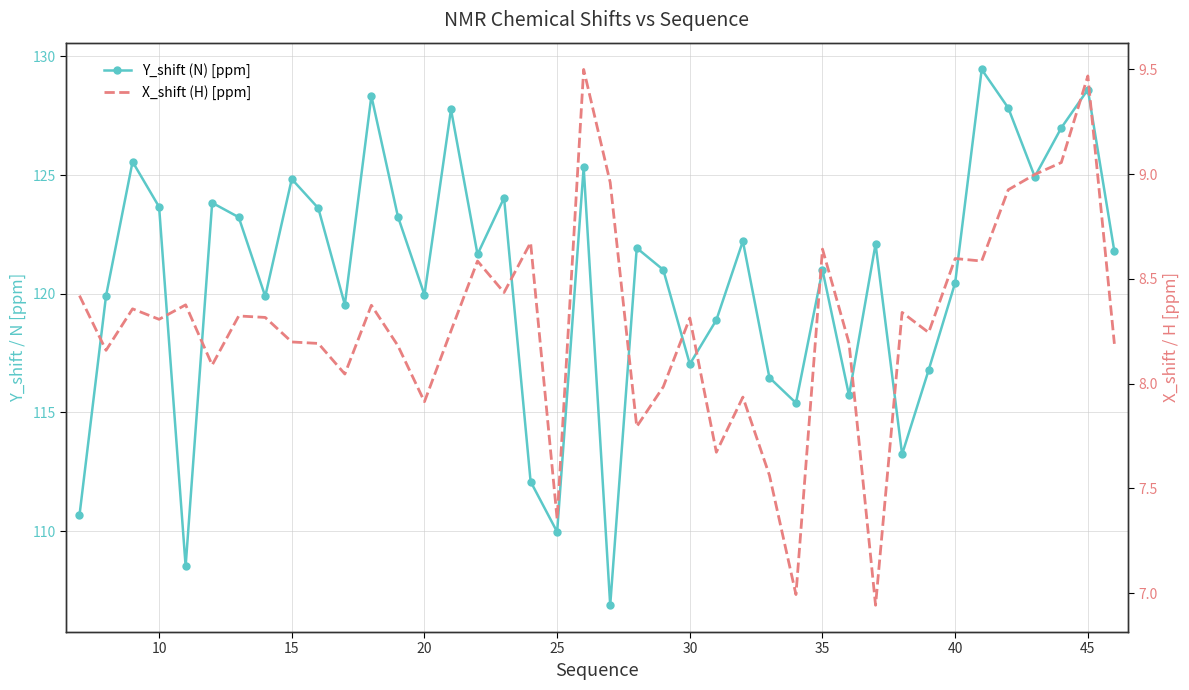

How many series are shown in this chart?

2